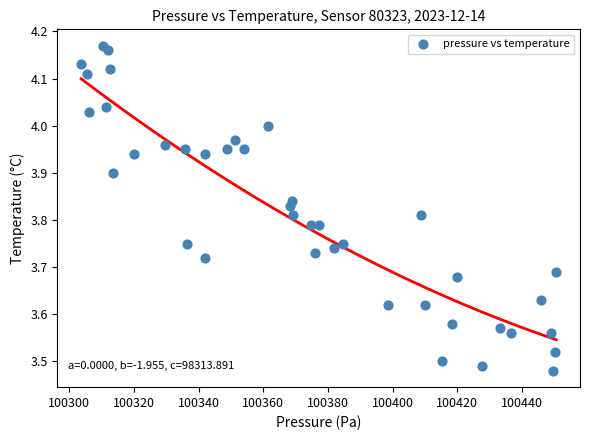

What is the range of X values (max minus min)?

146.9